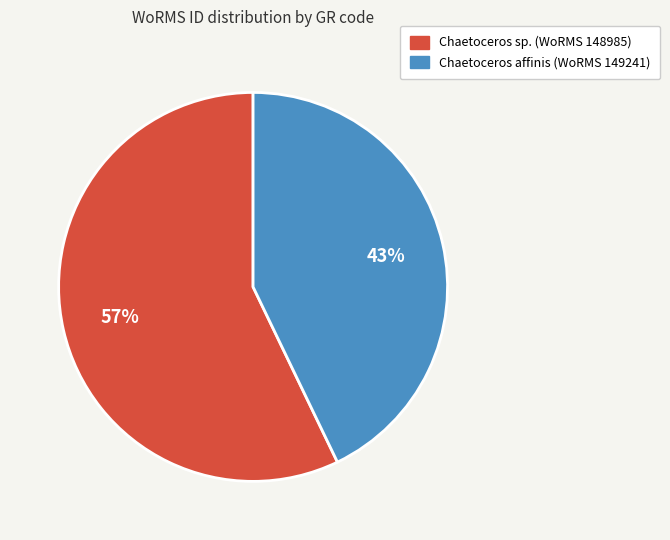

How many slices are in this pie chart?

2